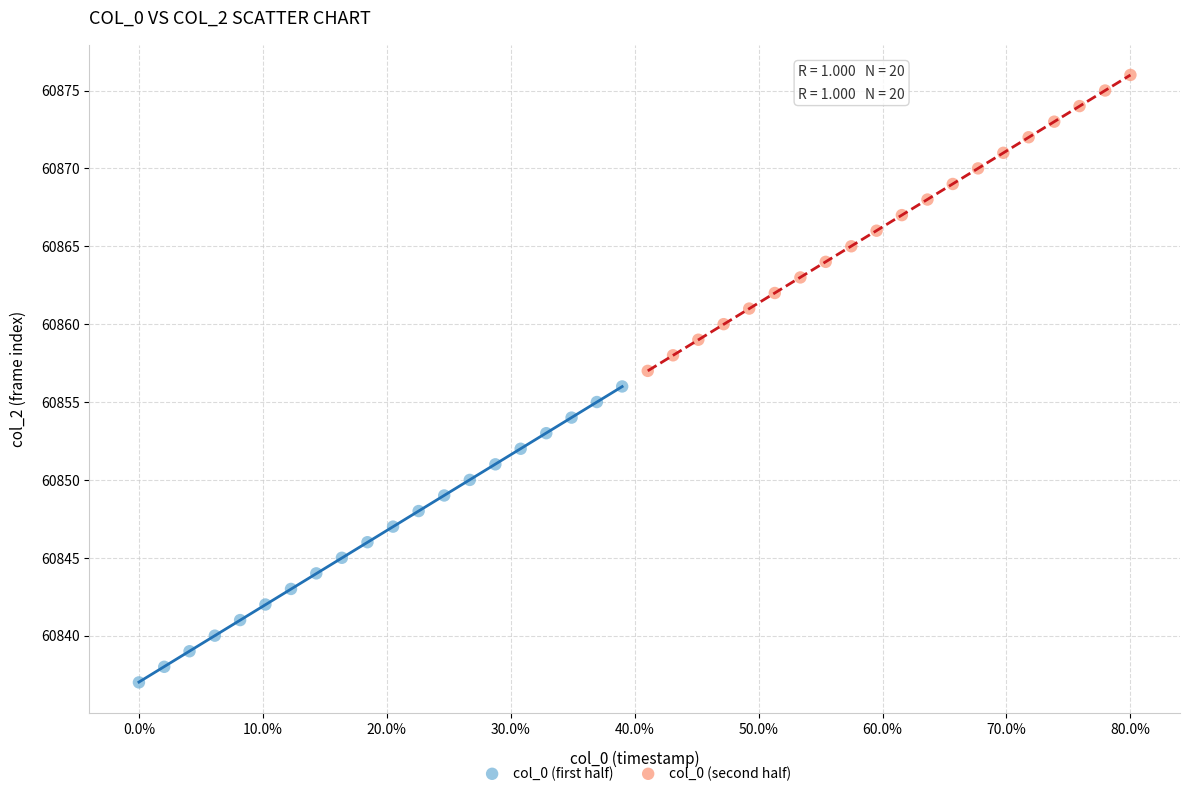

Which series reaches the maximum Y coordinate?

col_0 (second half)